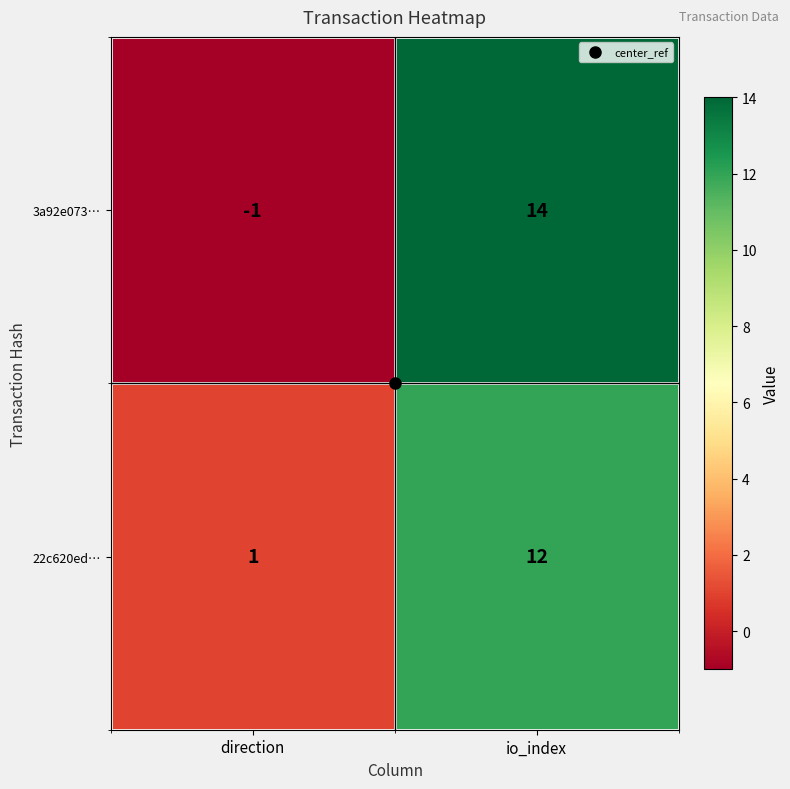

Rank the categories by 22c620ed… value from lowest to highest.

direction, io_index